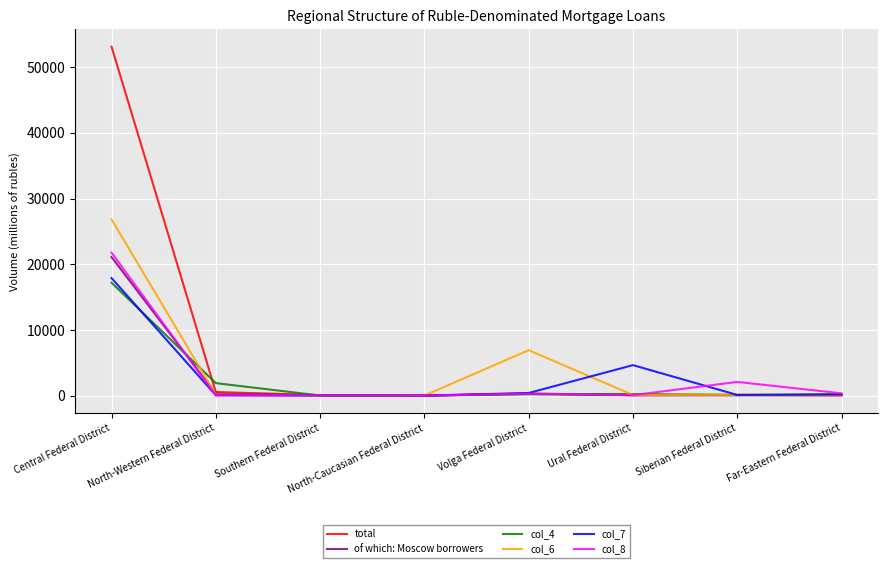

True or false: col_4 and col_8 intersect in this chart.

True